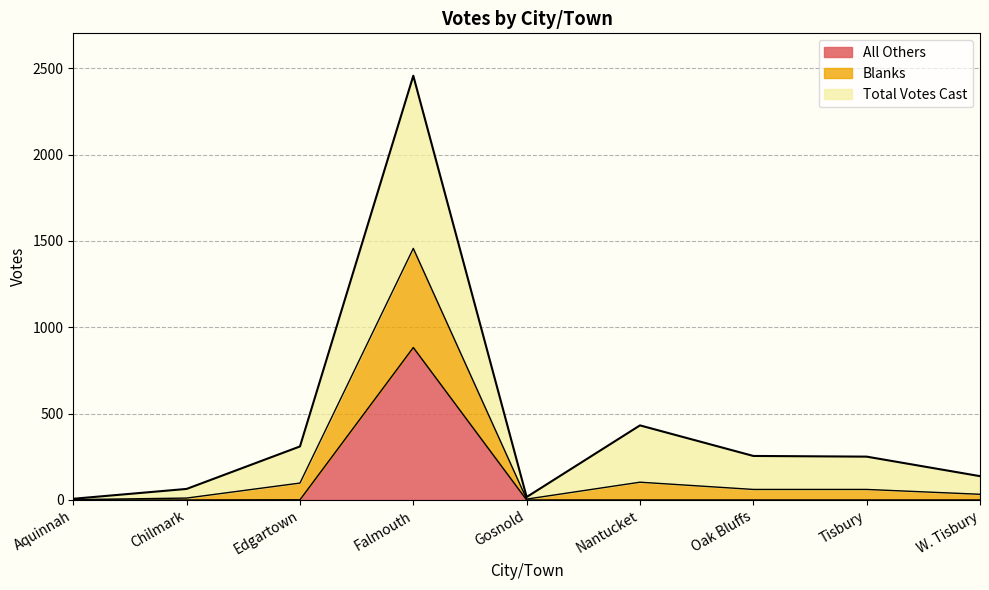

Which label corresponds to the largest value in the chart?

Falmouth